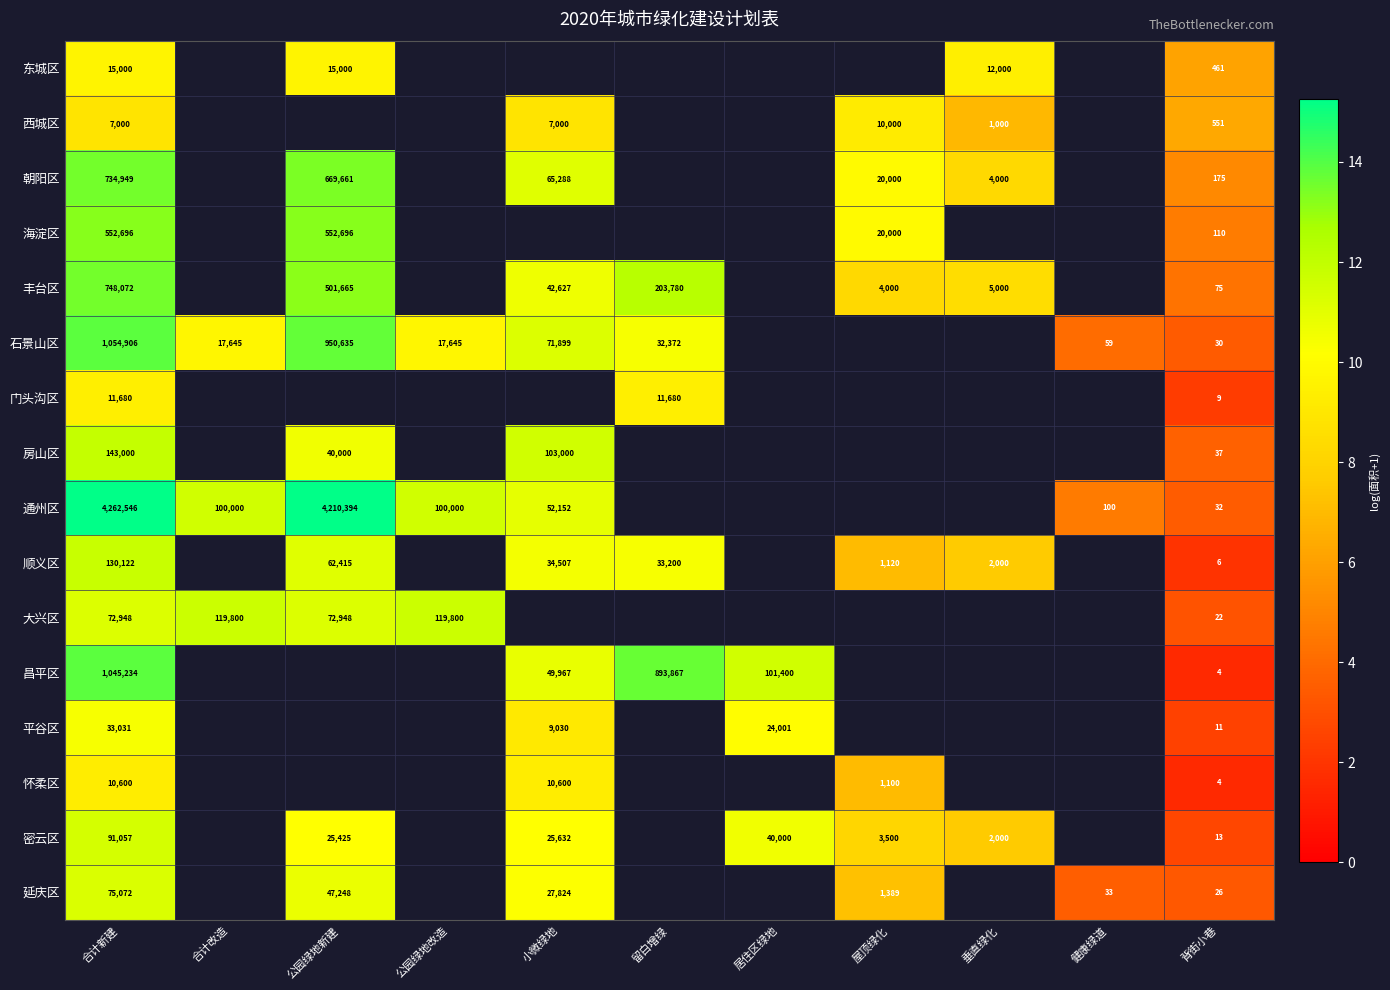

What is the maximum value shown in the chart?

15.3